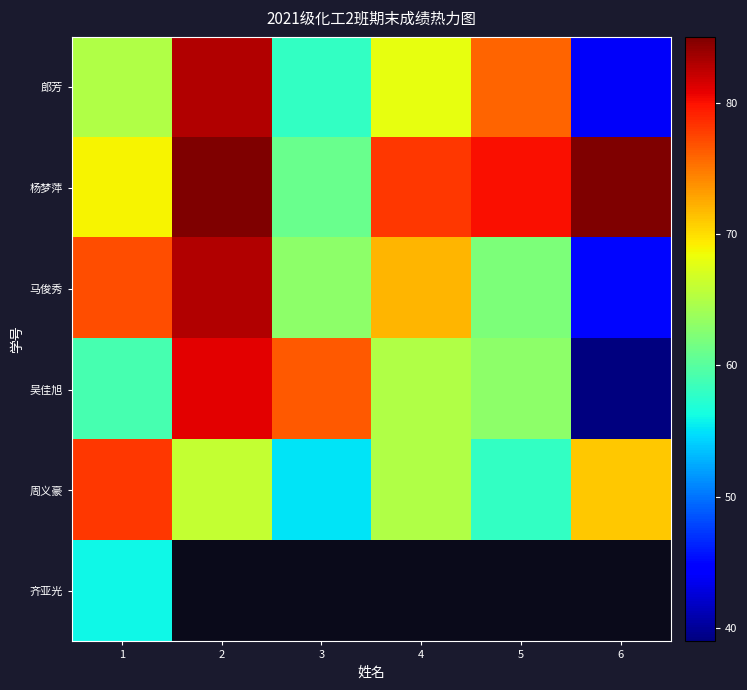

How many distinct data groups are displayed?

6